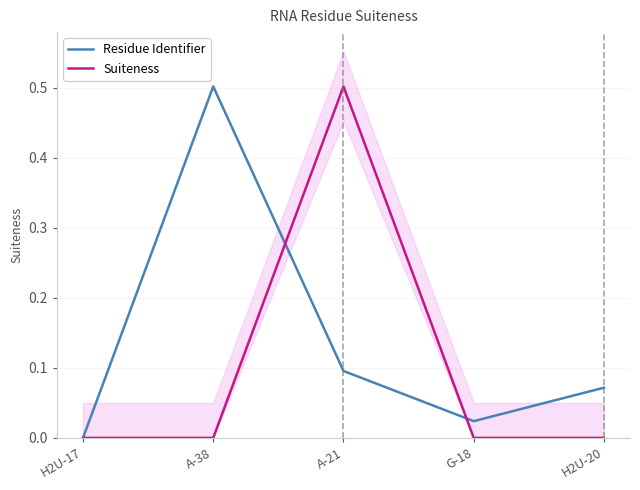

Reading left to right, what are all the values shown in this chart?

Residue Identifier: H2U-17=0.0	A-38=0.5	A-21=0.1	G-18=0.0	H2U-20=0.1
Suiteness: H2U-17=0.0	A-38=0.0	A-21=0.5	G-18=0.0	H2U-20=0.0